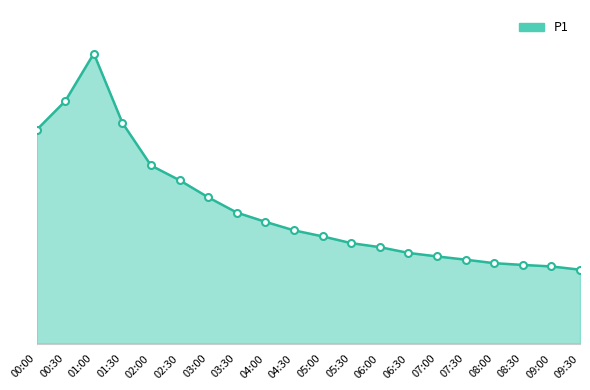

What is the change in value from 04:00 to 07:00?

-13.8